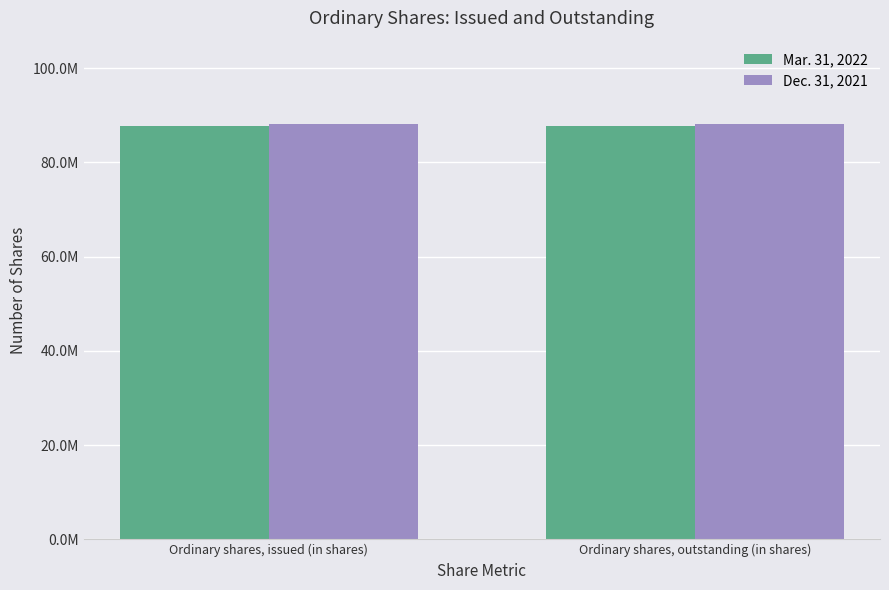

What is the label of the 2nd bar from the right?

Ordinary shares, issued (in shares)